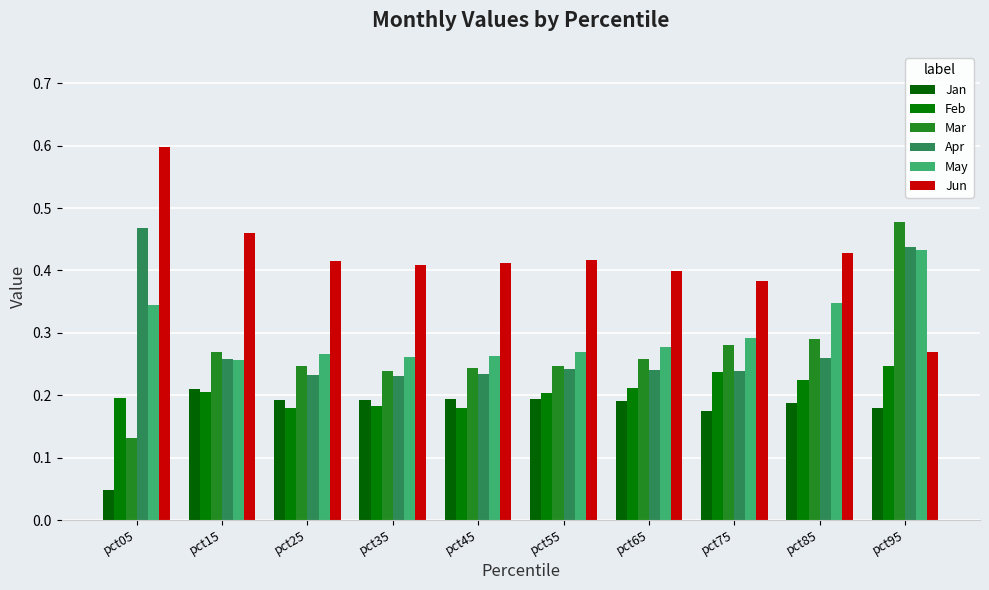

List the labels in order of Jun value, largest first.

pct05, pct15, pct85, pct55, pct25, pct45, pct35, pct65, pct75, pct95